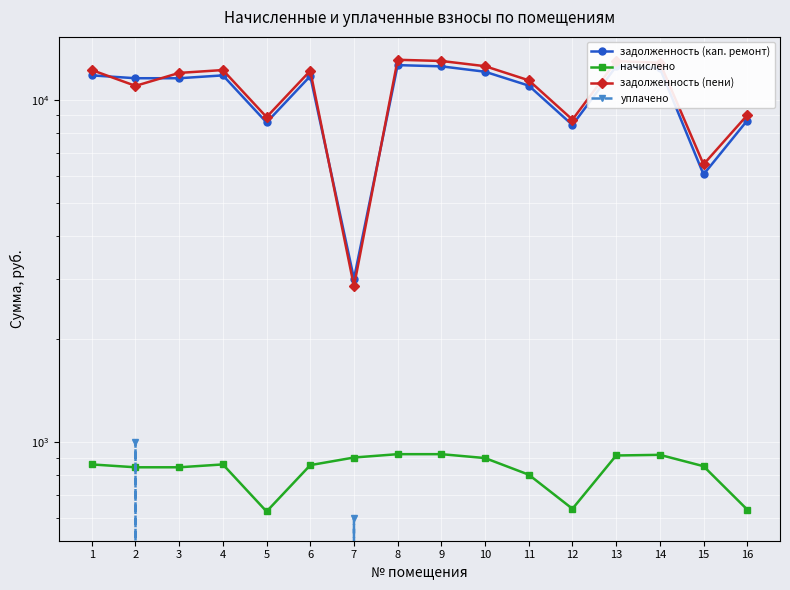

In уплачено, how many points are higher than both neighbors (excluding endpoints)?

2